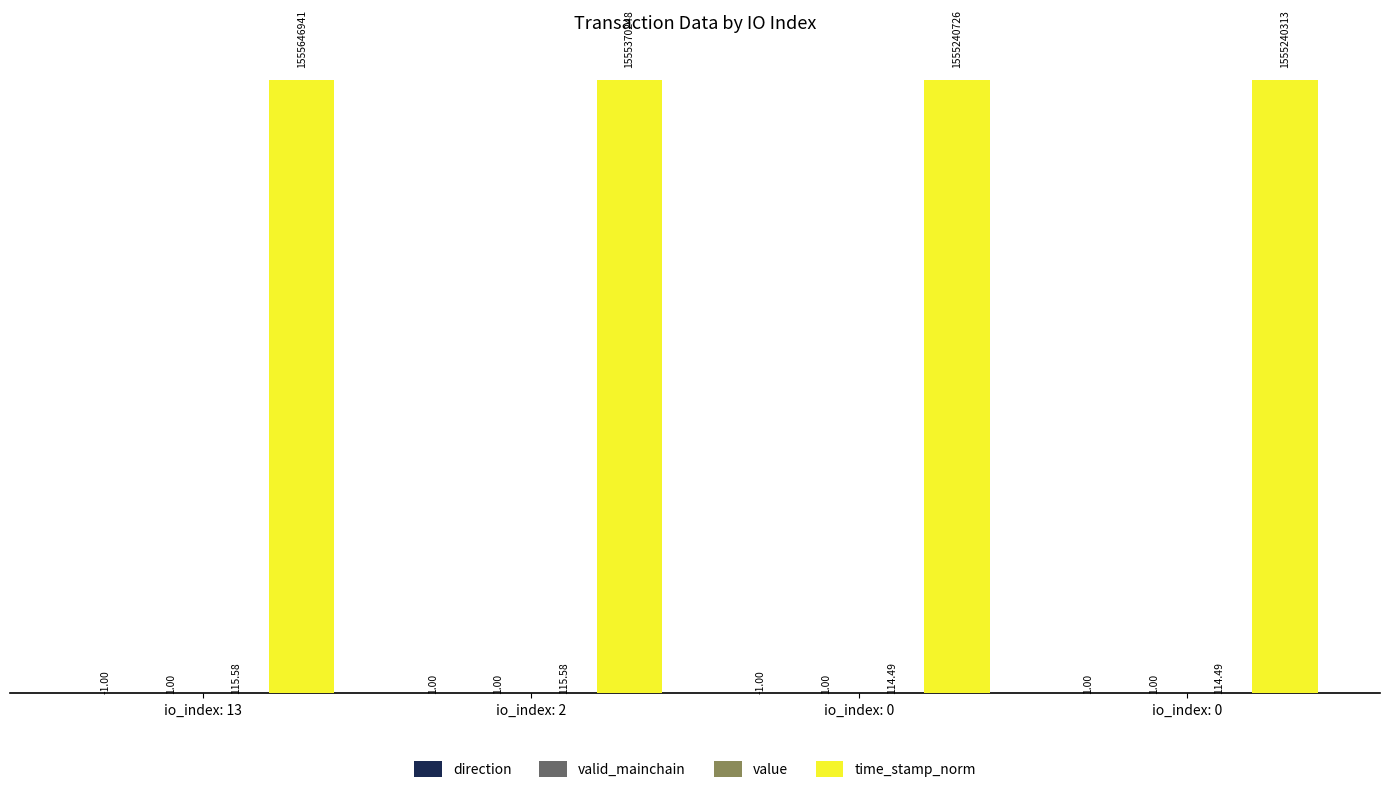

Does the chart contain stacked bars?

No